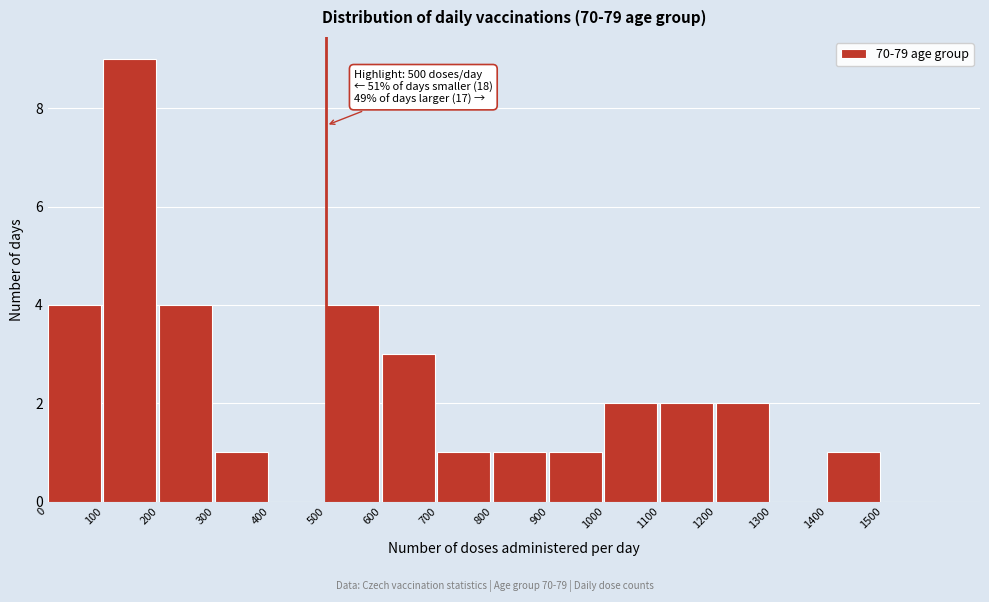

Which range on the x-axis has the tallest bar?

100 to 200